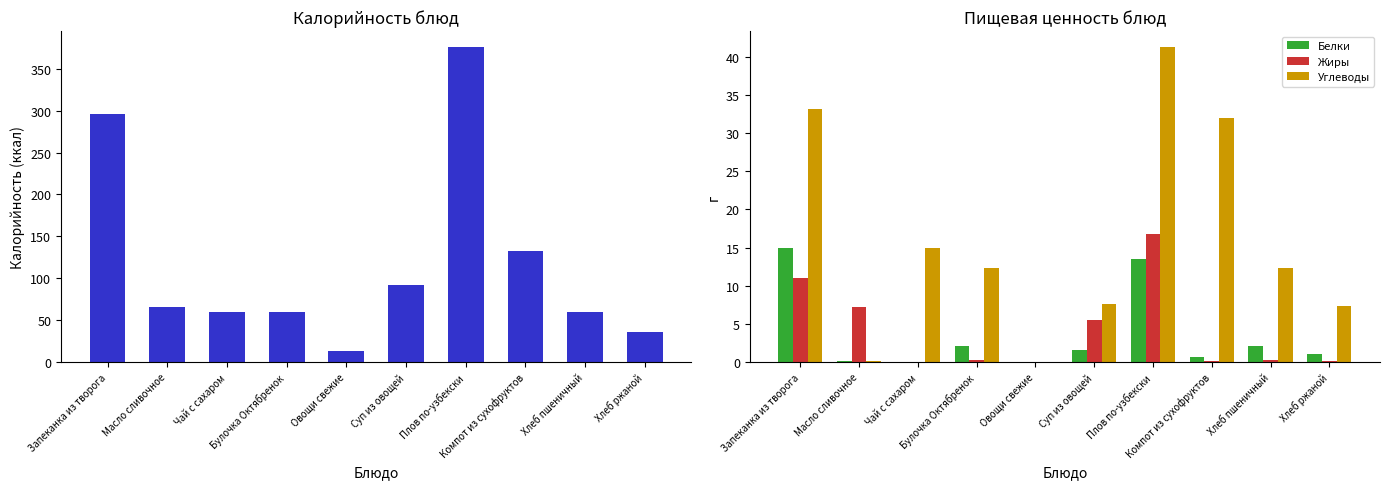

Between Суп из овощей and Хлеб ржаной, which series saw the biggest shift?

Калорийность